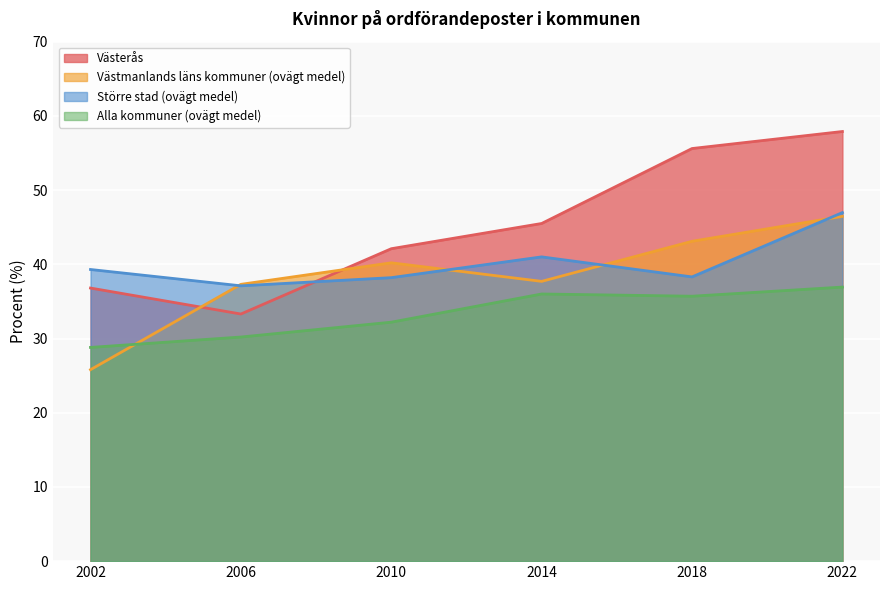

True or false: Alla kommuner (ovägt medel) and Västerås intersect in this chart.

False